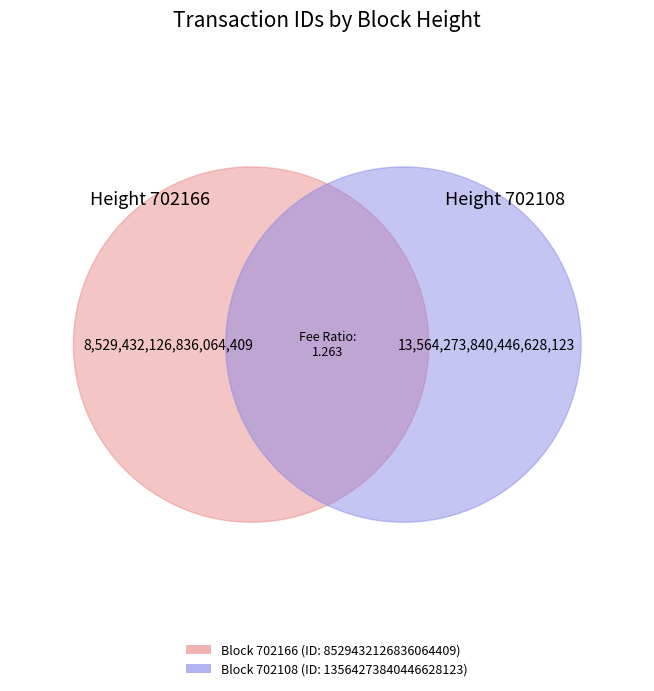

Do 702166 and 702108 together represent more than half of the pie?

Yes